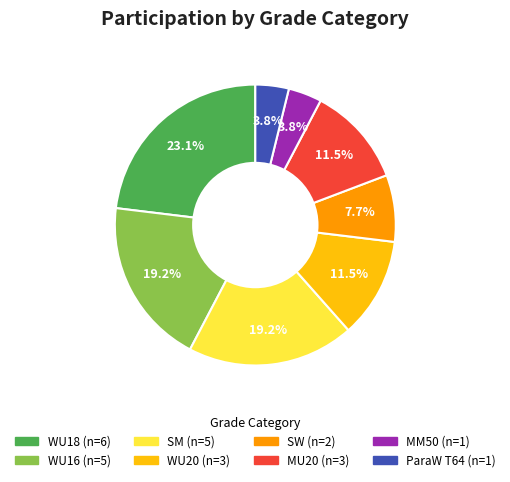

To the nearest percent, what is the combined percentage of MU20 and SW?

19%